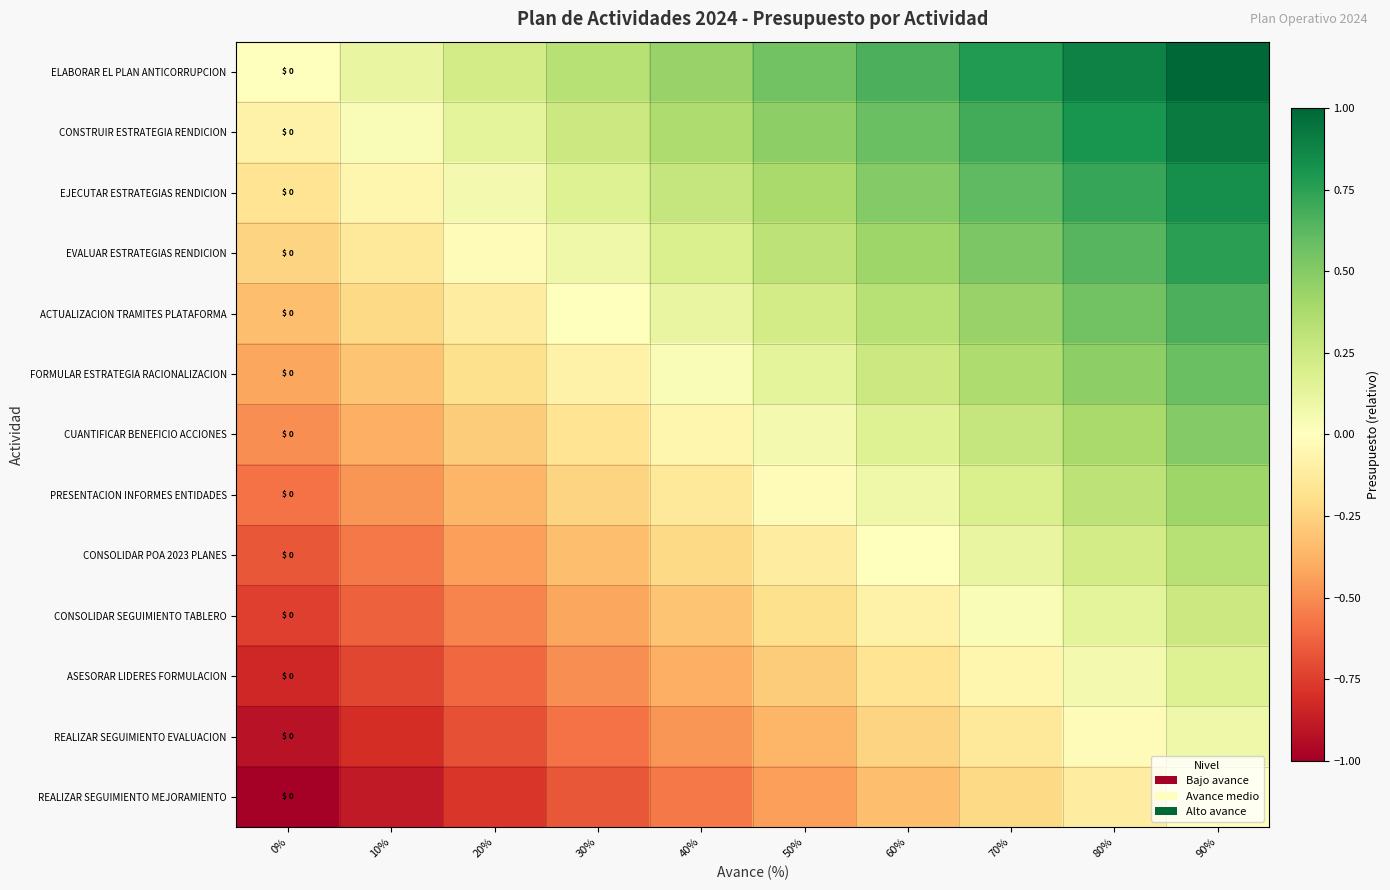

What is the sum of all ASESORAR LIDERES FORMULACION values?

-3.3